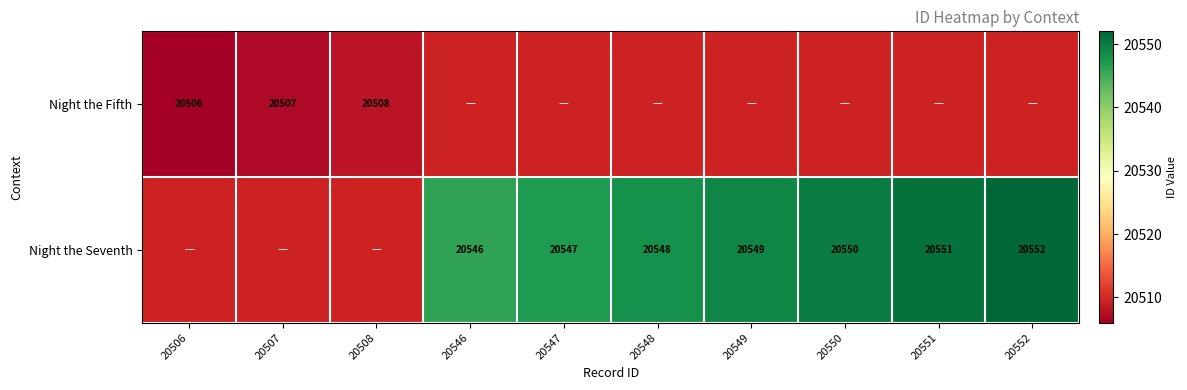

The Night the Seventh series shows 20550 at 20550. True or false?

True